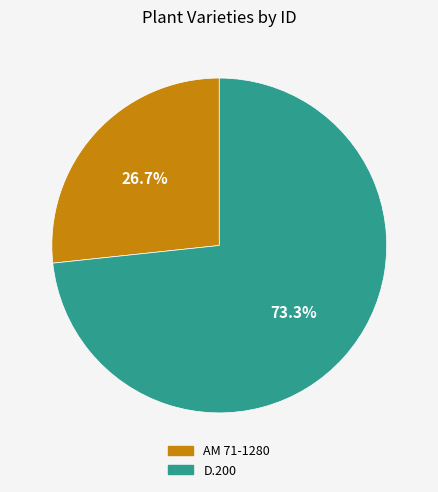

Do D.200 and AM 71-1280 together represent more than half of the pie?

Yes